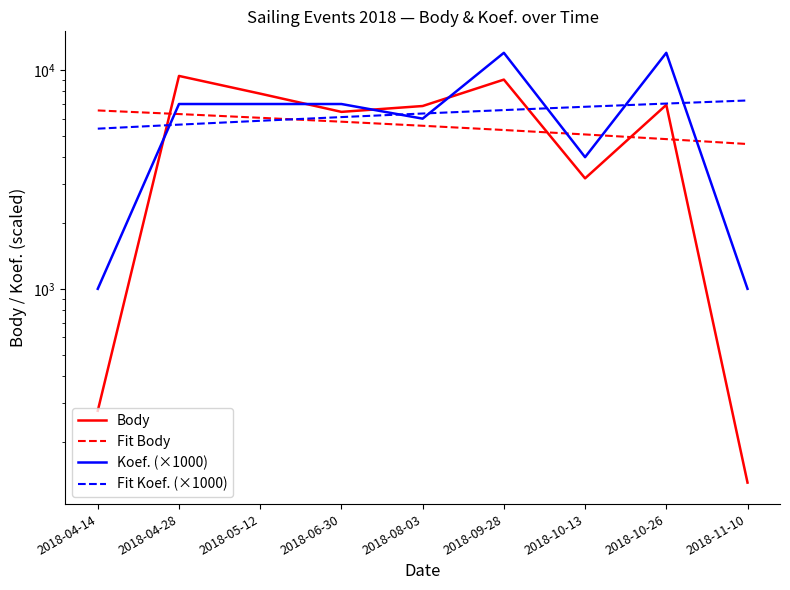

Which category has the lowest value in the Body series?

2018-11-10